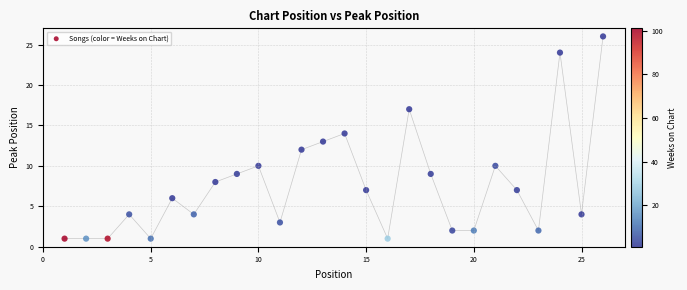

What is the range of X values (max minus min)?

25